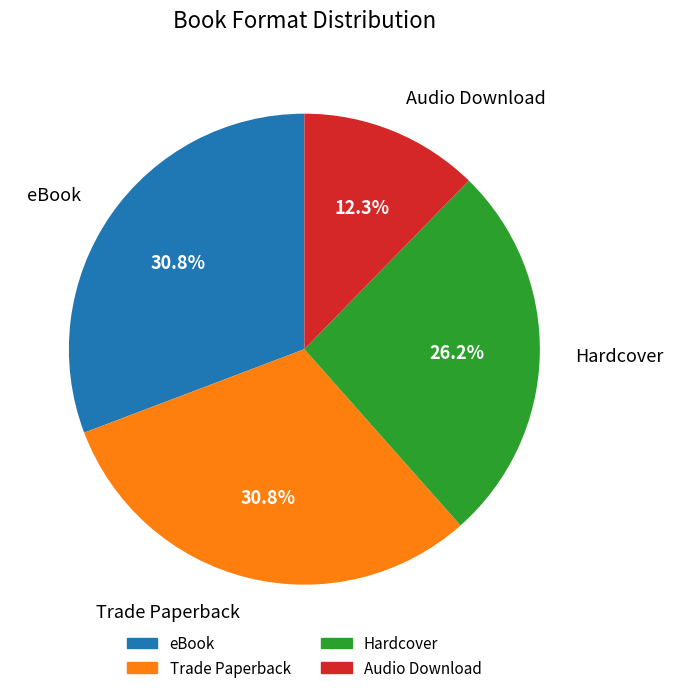

True or false: eBook accounts for 38% of the total.

False